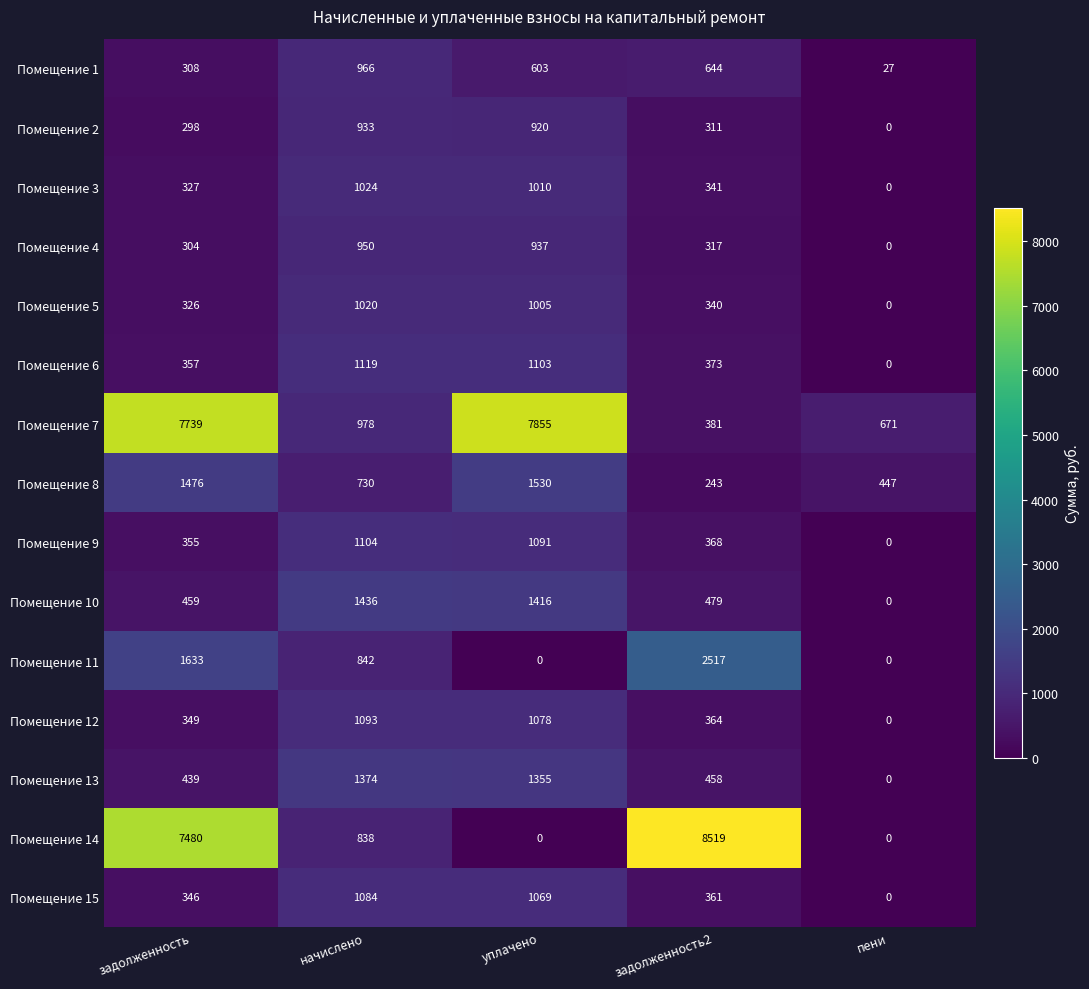

True or false: Помещение 14 has a value of 4775 at уплачено.

False